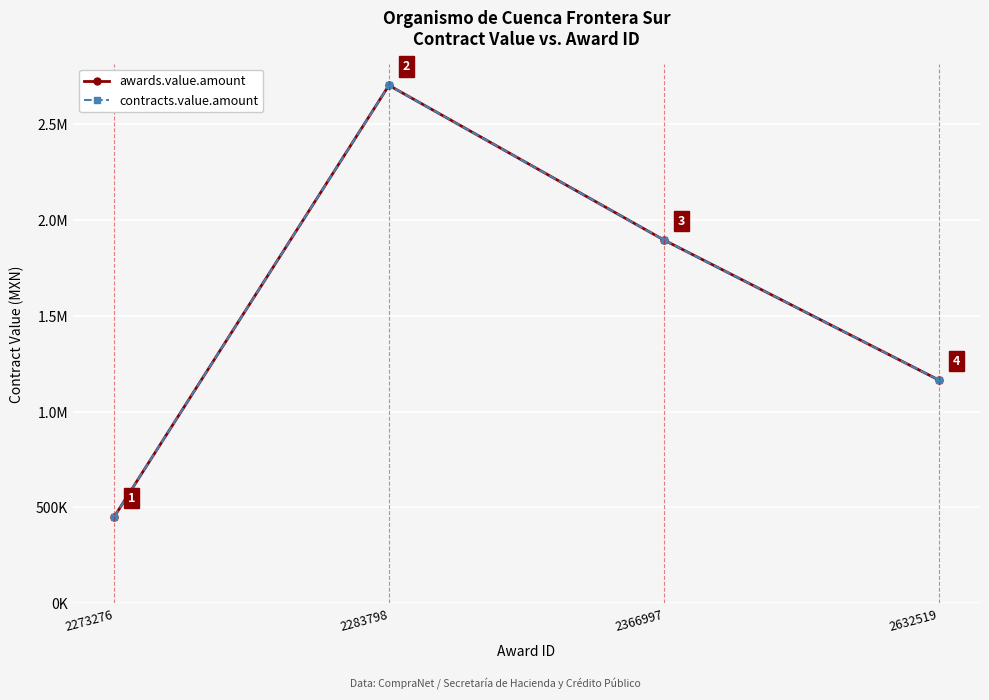

Does the chart have visible grid lines?

Yes